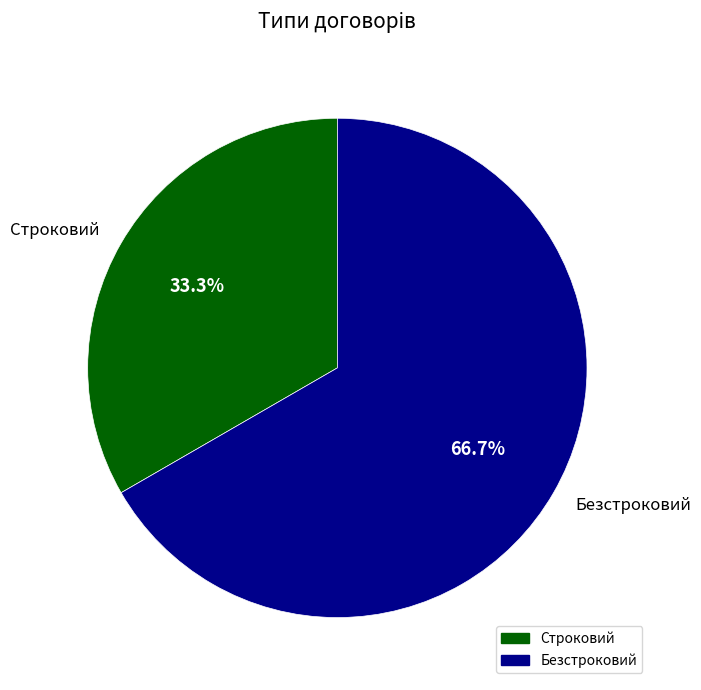

Rank the categories by value from lowest to highest.

Строковий, Безстроковий